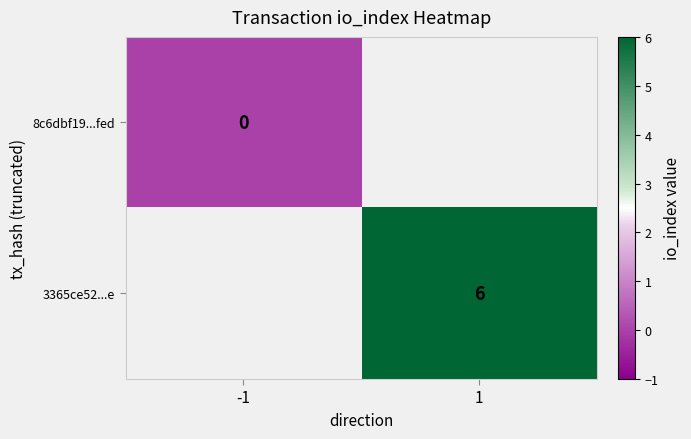

How many distinct data groups are displayed?

2